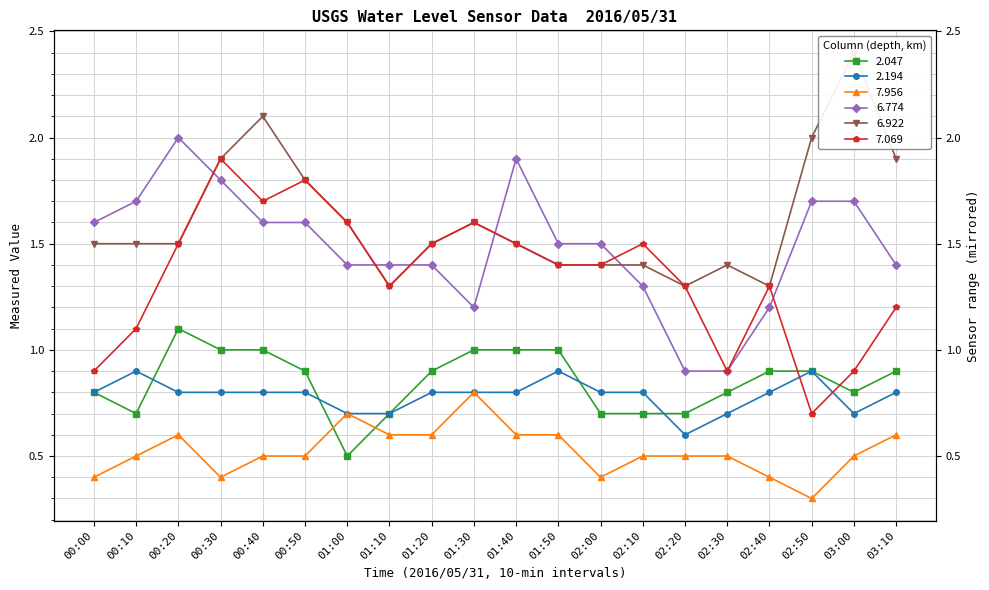

What is the label of the 10th point from the right?

01:40